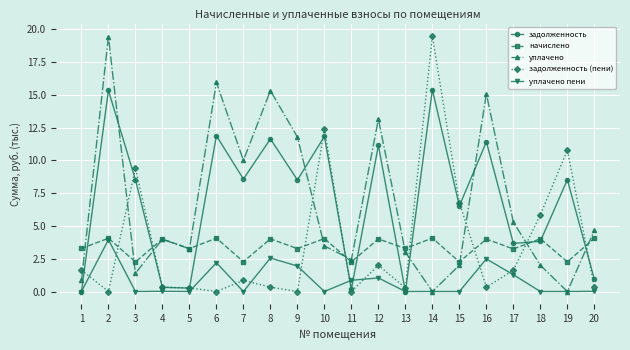

The уплачено series shows 4.0 at 4. True or false?

True